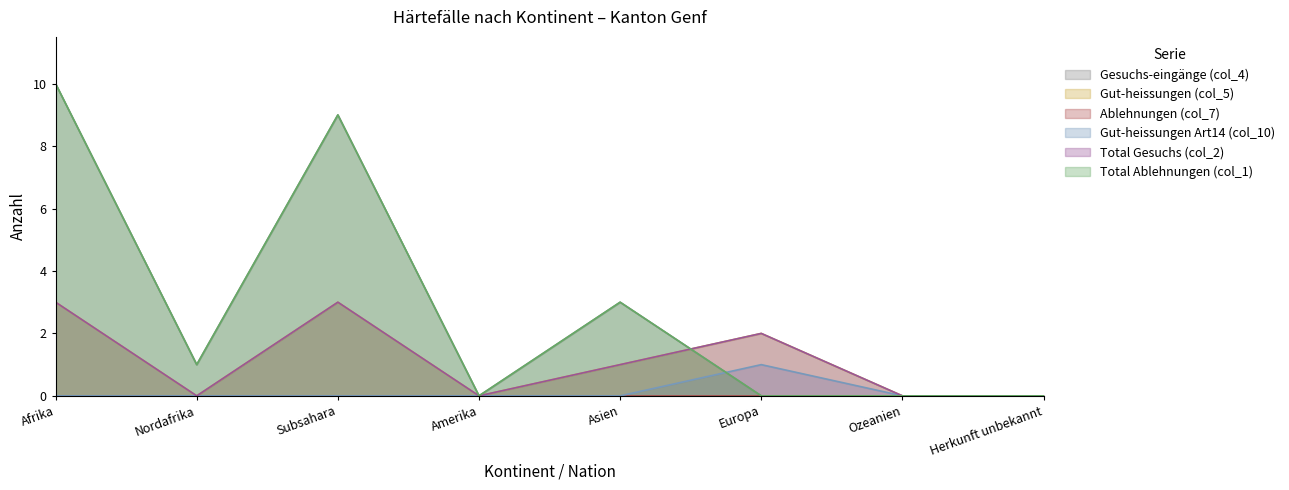

At how many categories does at least one series exceed 0?

5